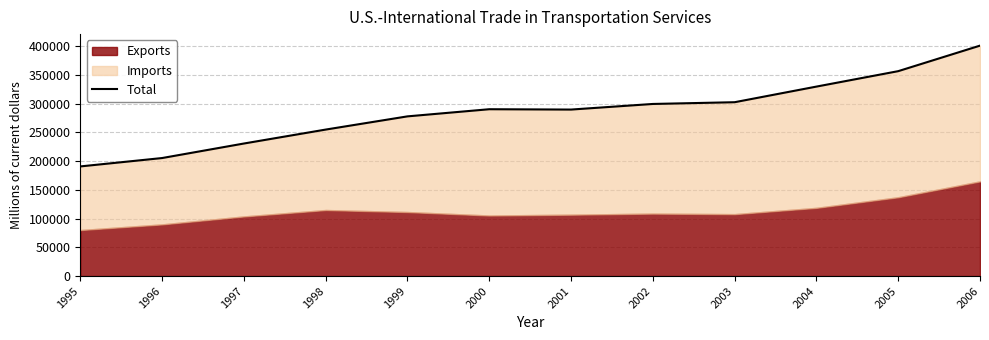

The chart shows a value of 401170 at 2006. True or false?

True